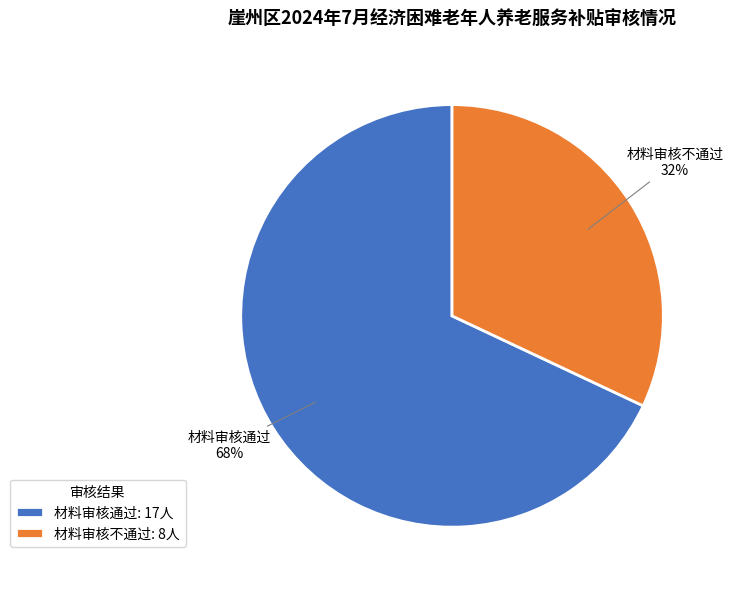

Which category has the smallest portion of the pie?

材料审核不通过